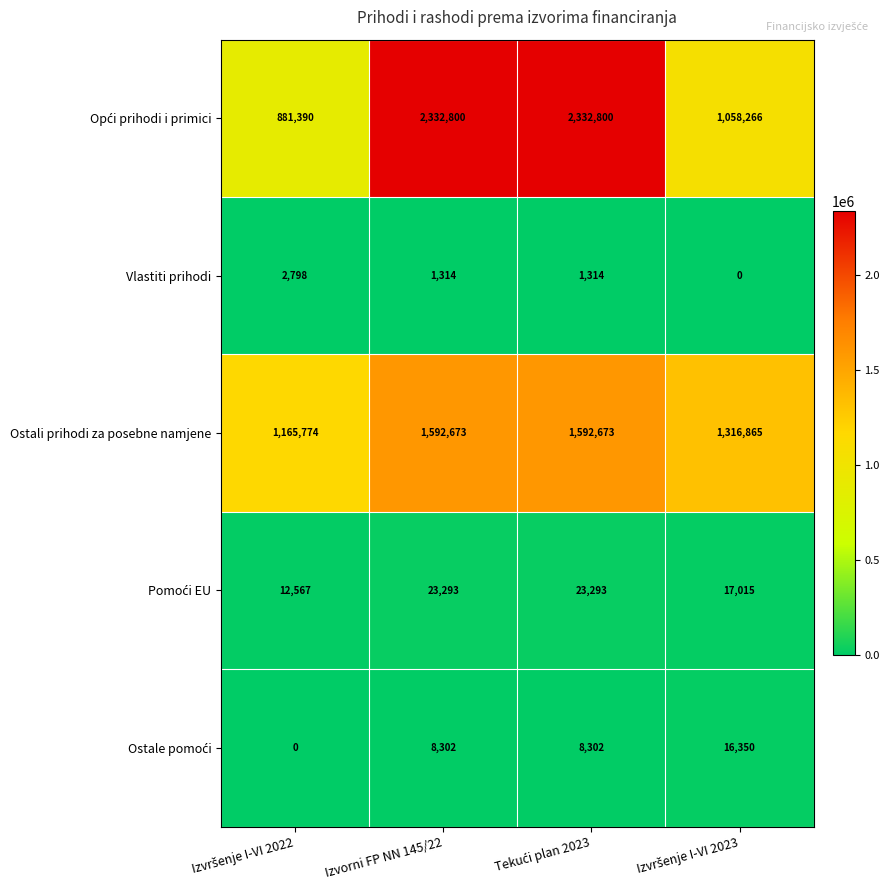

What is the difference between the maximum and minimum values in the Vlastiti prihodi series?

2798